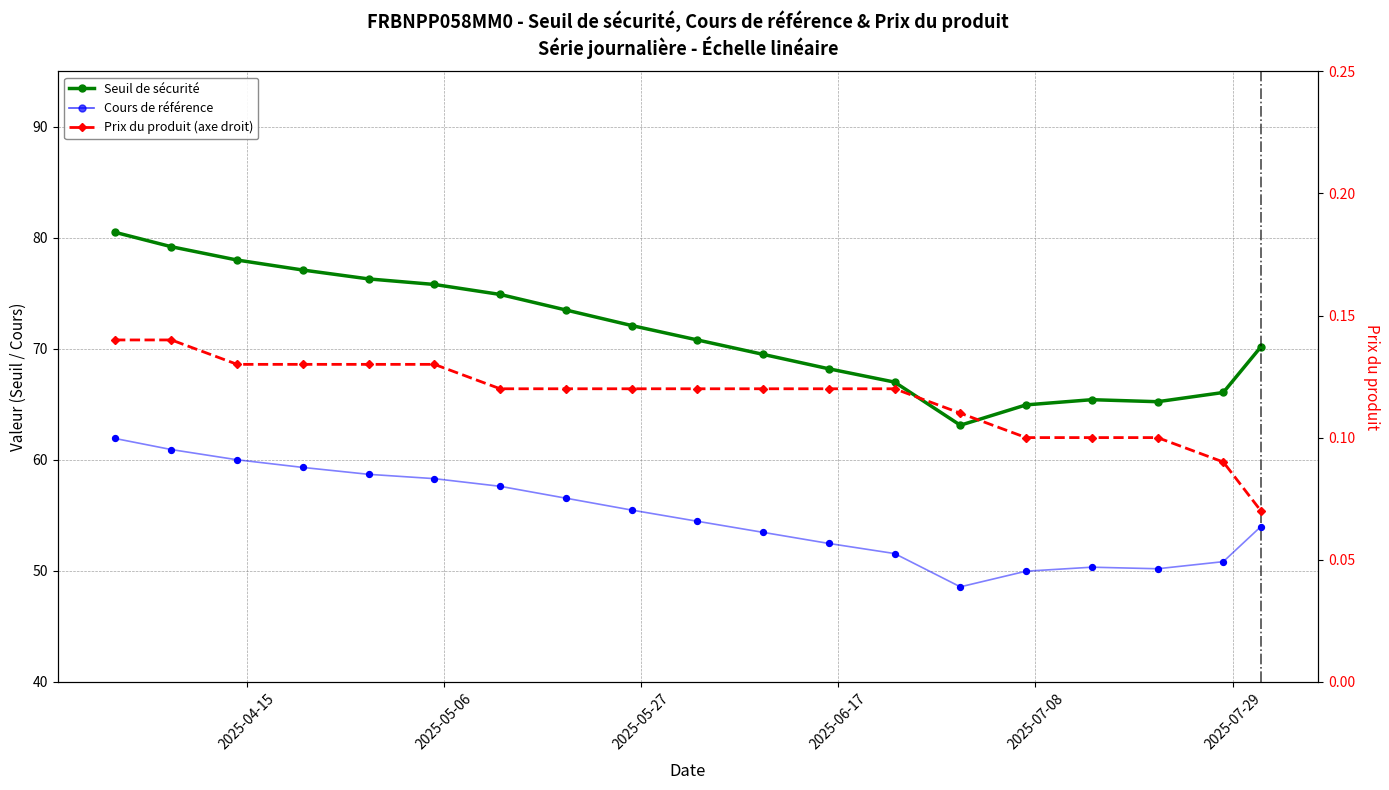

Which series contains the highest Y value?

Seuil de sécurité